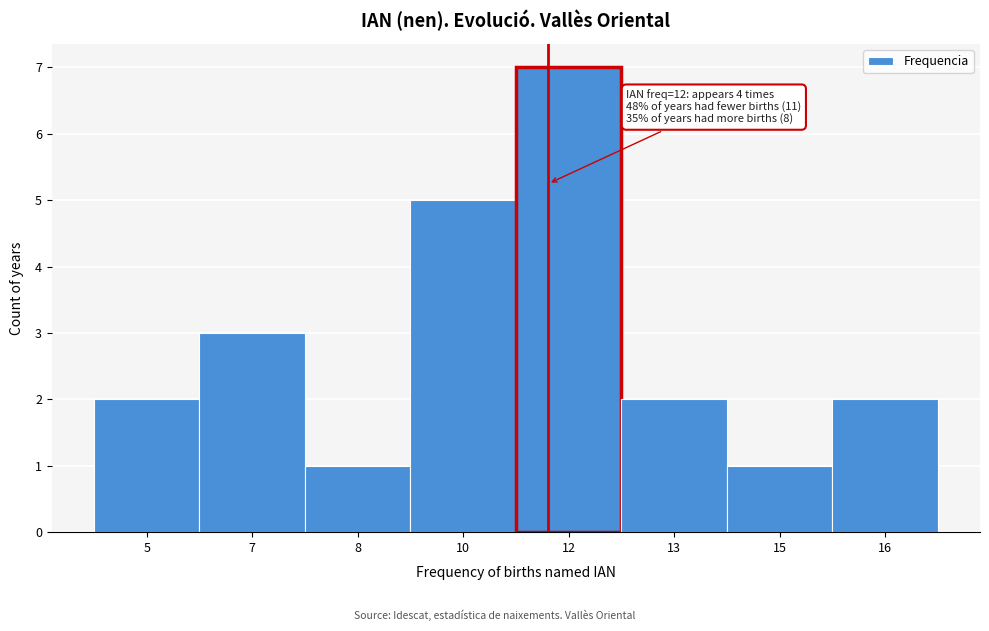

Reading right to left, transcribe all the data shown in this chart.

16=2	15=1	13=2	12=7	10=5	8=1	7=3	5=2